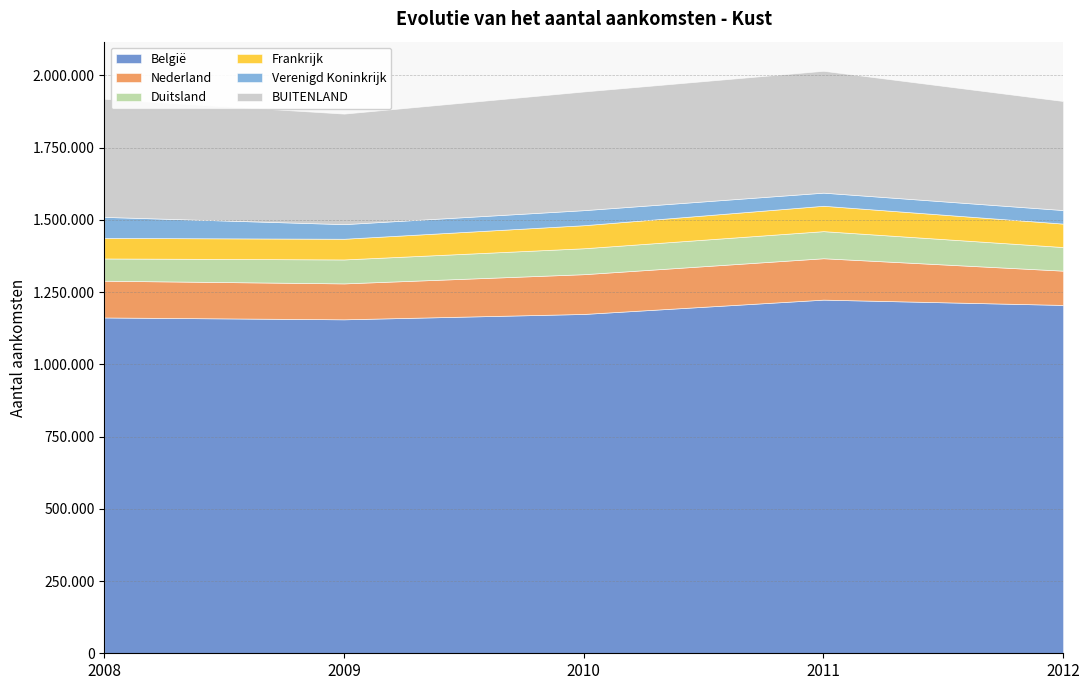

At how many categories does at least one series exceed 797909?

5